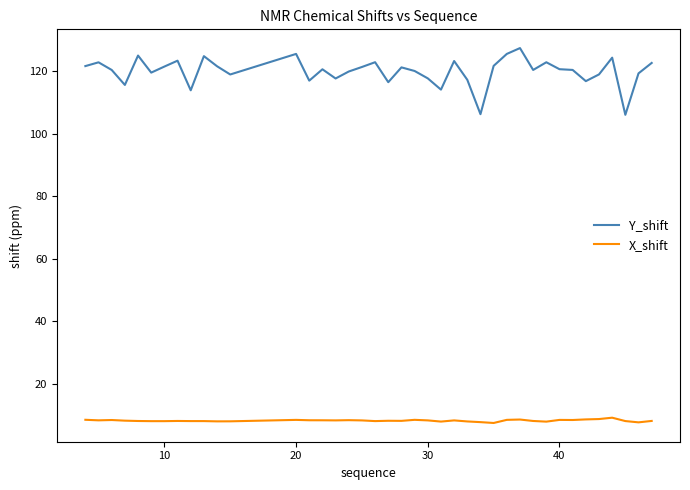

True or false: Y_shift and X_shift intersect in this chart.

False